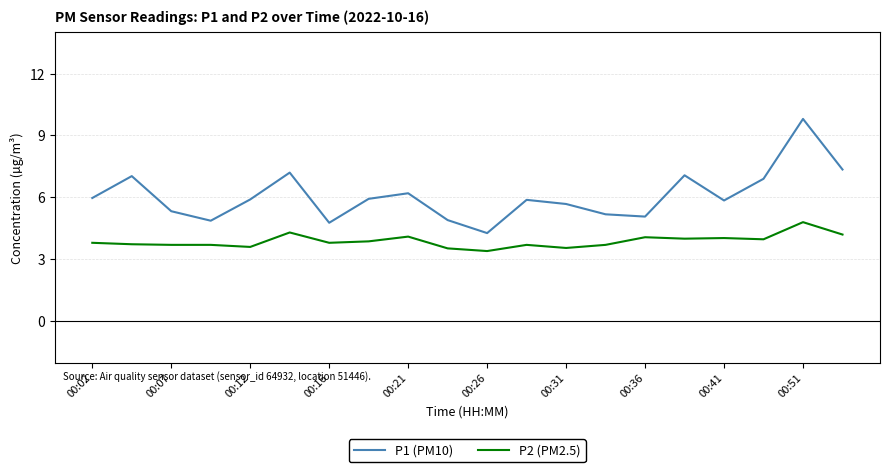

In P1 (PM10), how many points are lower than both neighbors (excluding endpoints)?

5